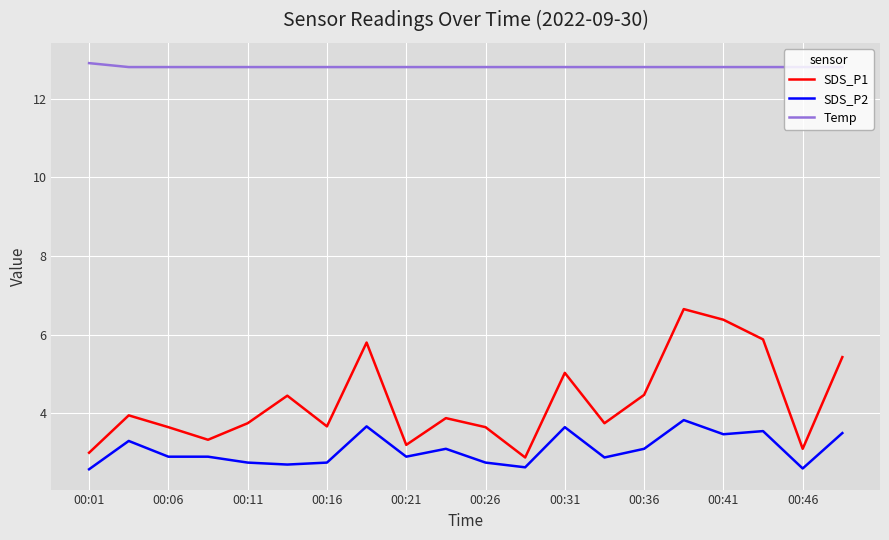

List the series in order of their peak value, highest first.

Temp, SDS_P1, SDS_P2